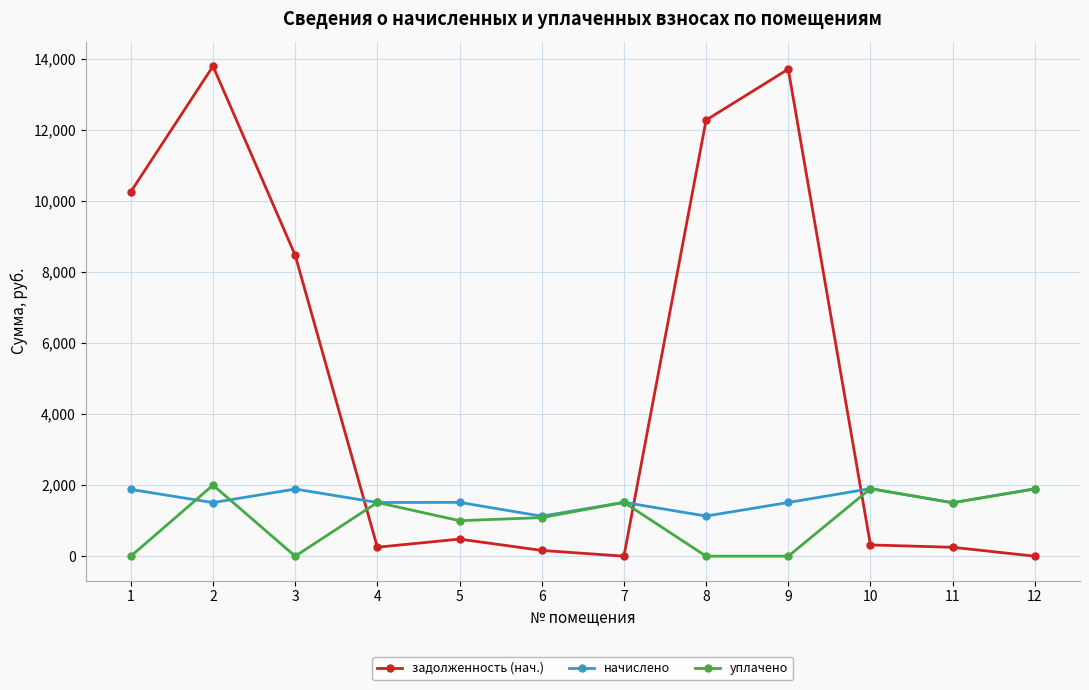

What is the total value across all series at 9?

15222.3